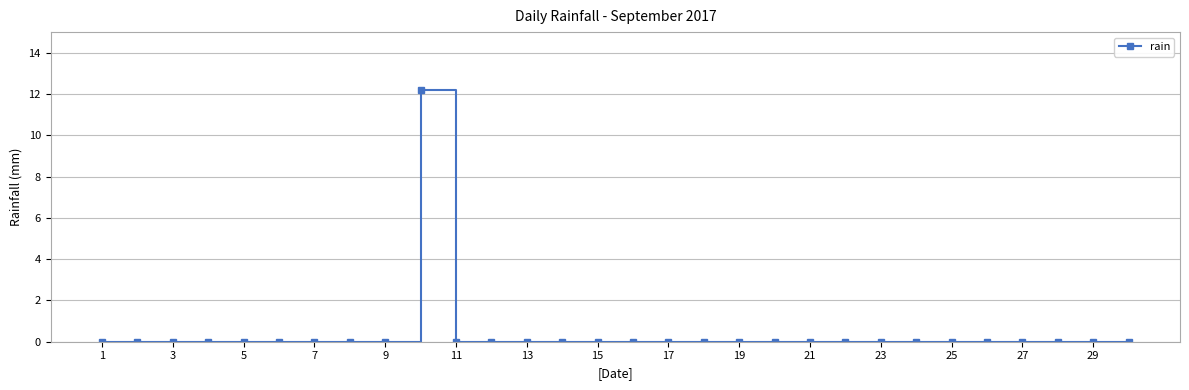

What is the greatest value displayed?

12.2